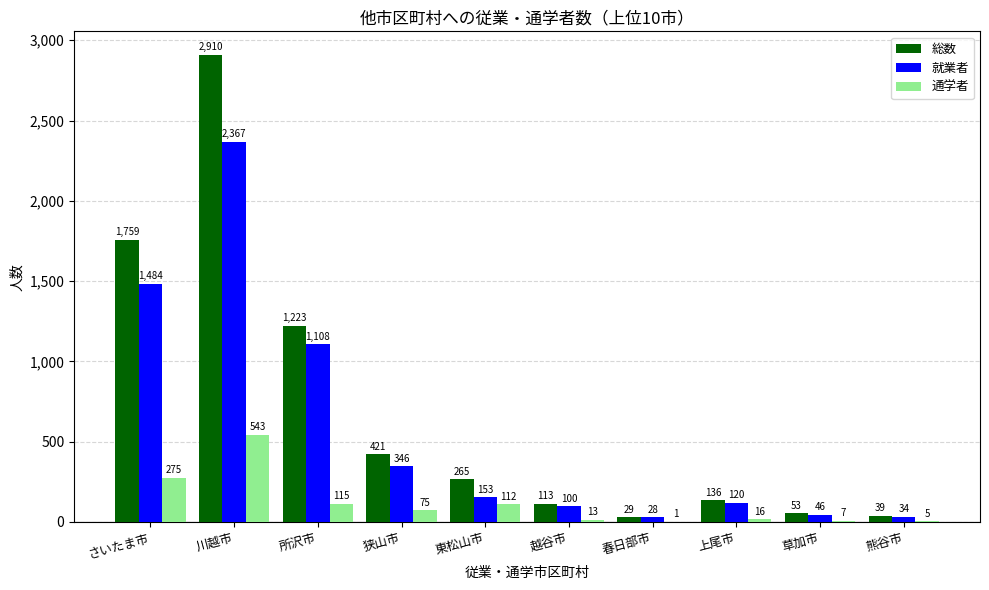

What are all the series names shown in the legend?

総数, 就業者, 通学者